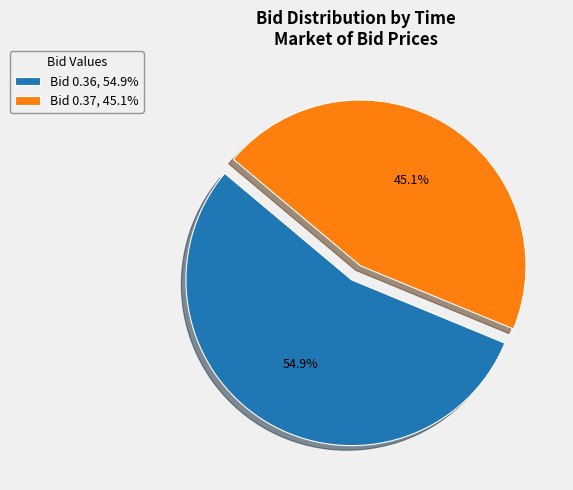

How many segments does this pie chart have?

2